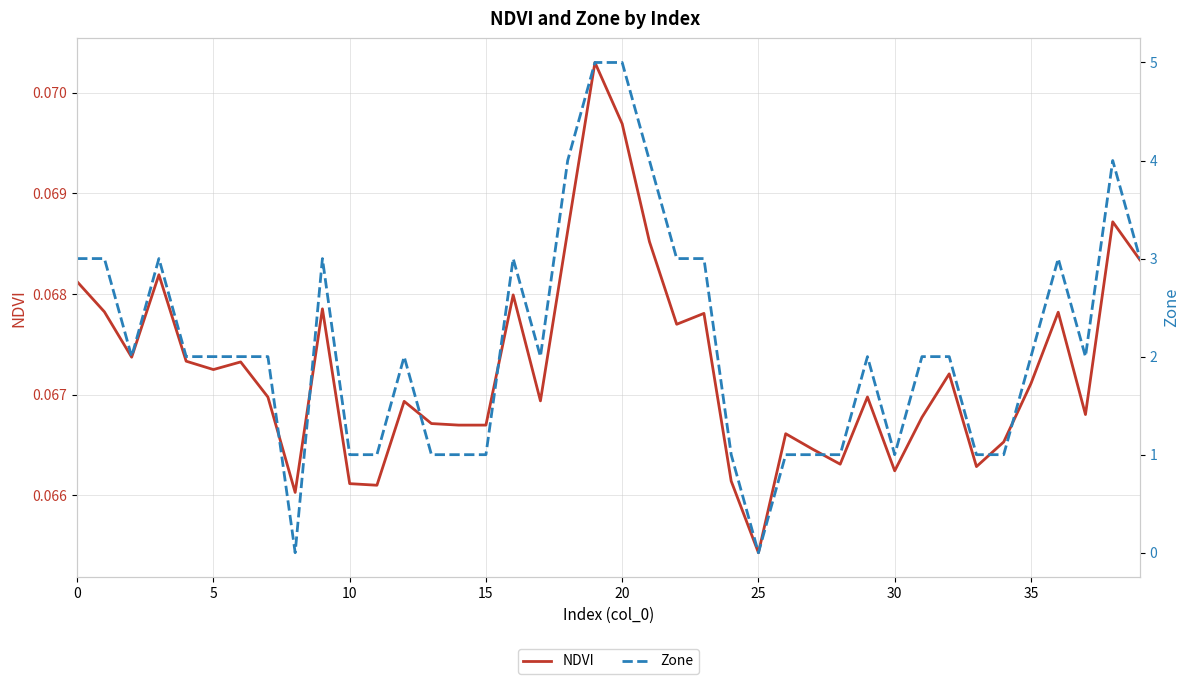

What is the spread (max minus min) of values at 18?

3.9